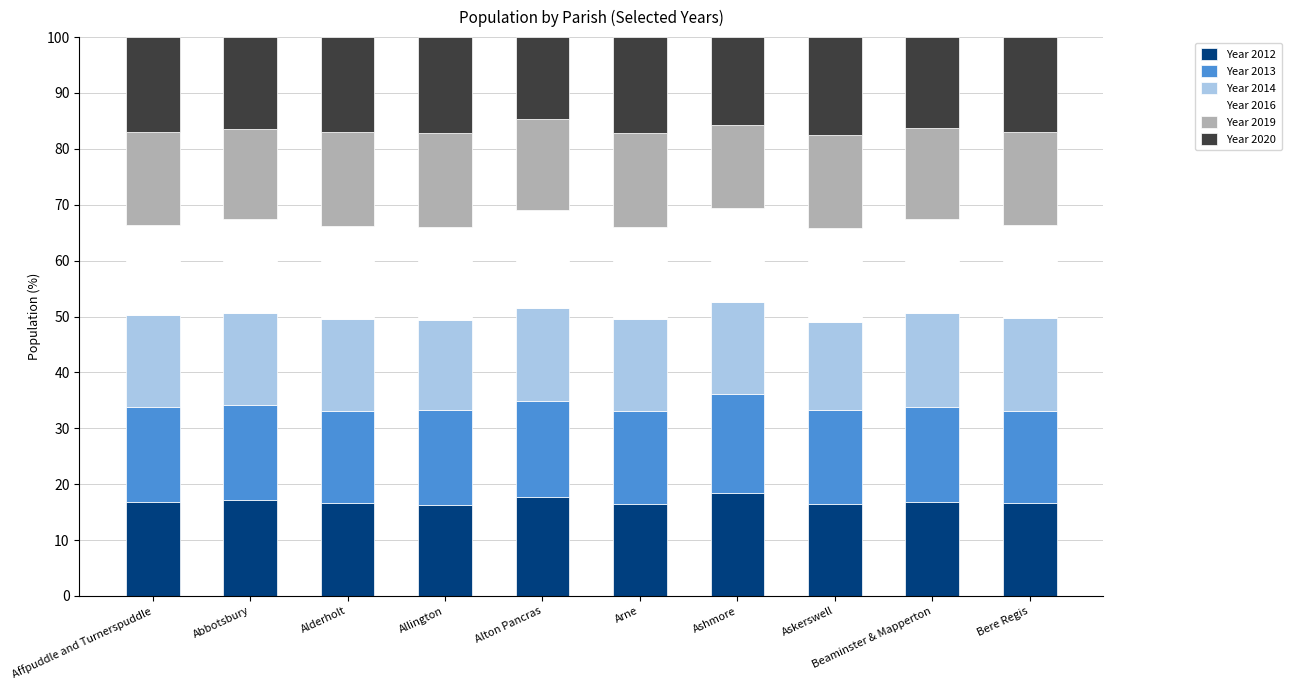

What is the total value across all series at Beaminster & Mapperton?

100.0